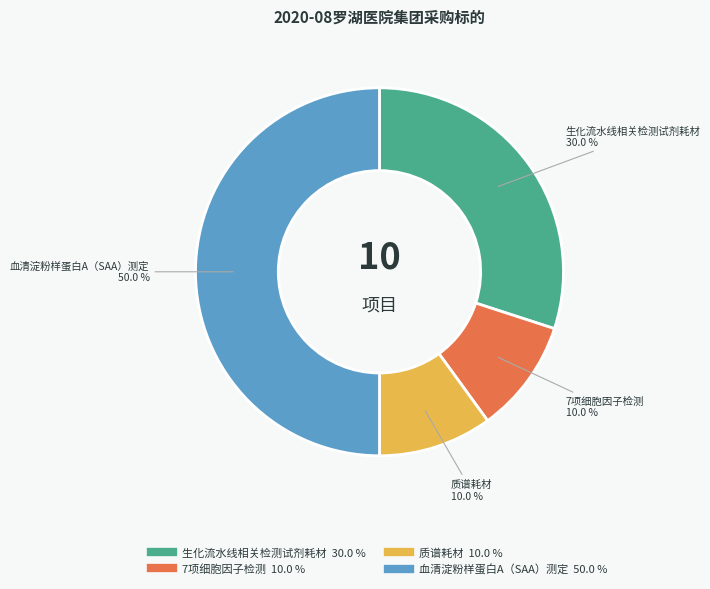

Which slice is the largest?

血清淀粉样蛋白A（SAA）测定